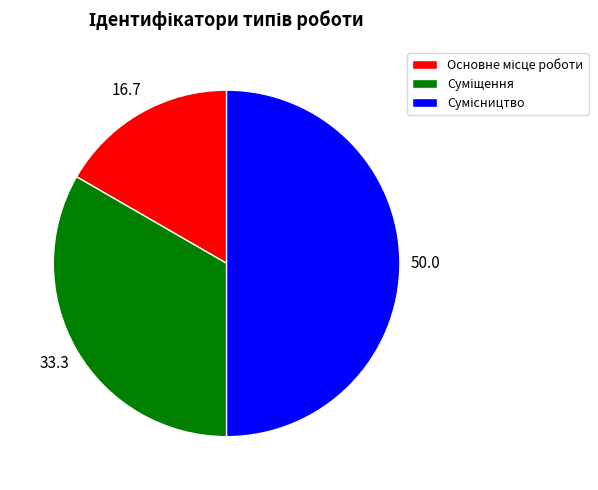

To the nearest percent, what is the combined percentage of Сумісництво and Основне місце роботи?

67%